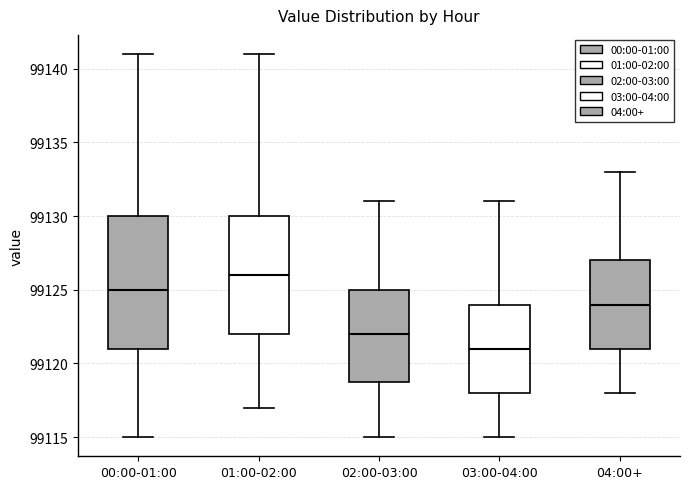

Which box is the tallest, from its lower edge to its upper edge?

00:00-01:00